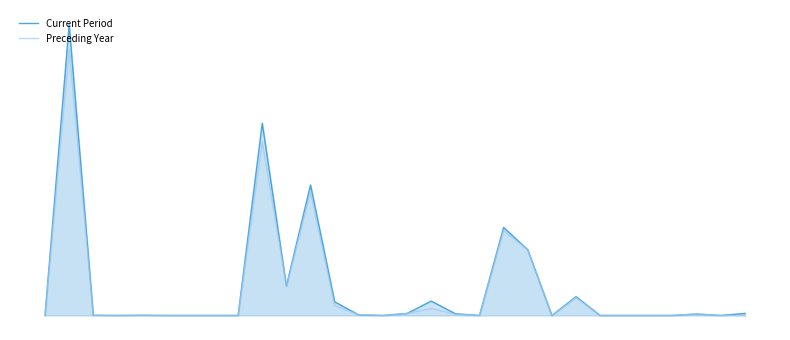

What is the total value across all series at 19?

0.6